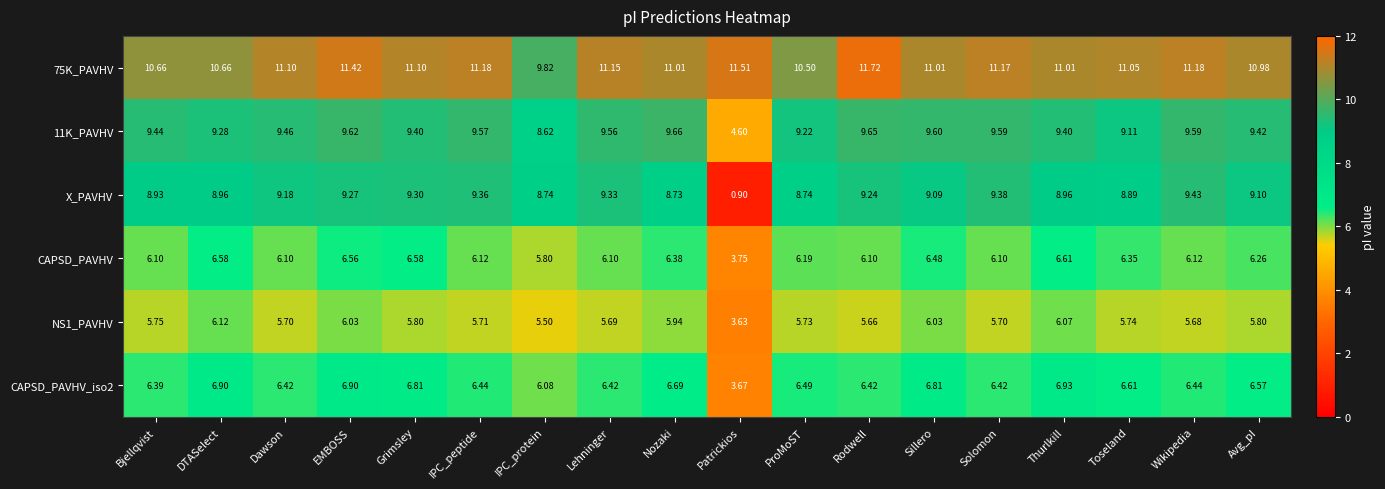

Which series has the widest spread of values?

X_PAVHV